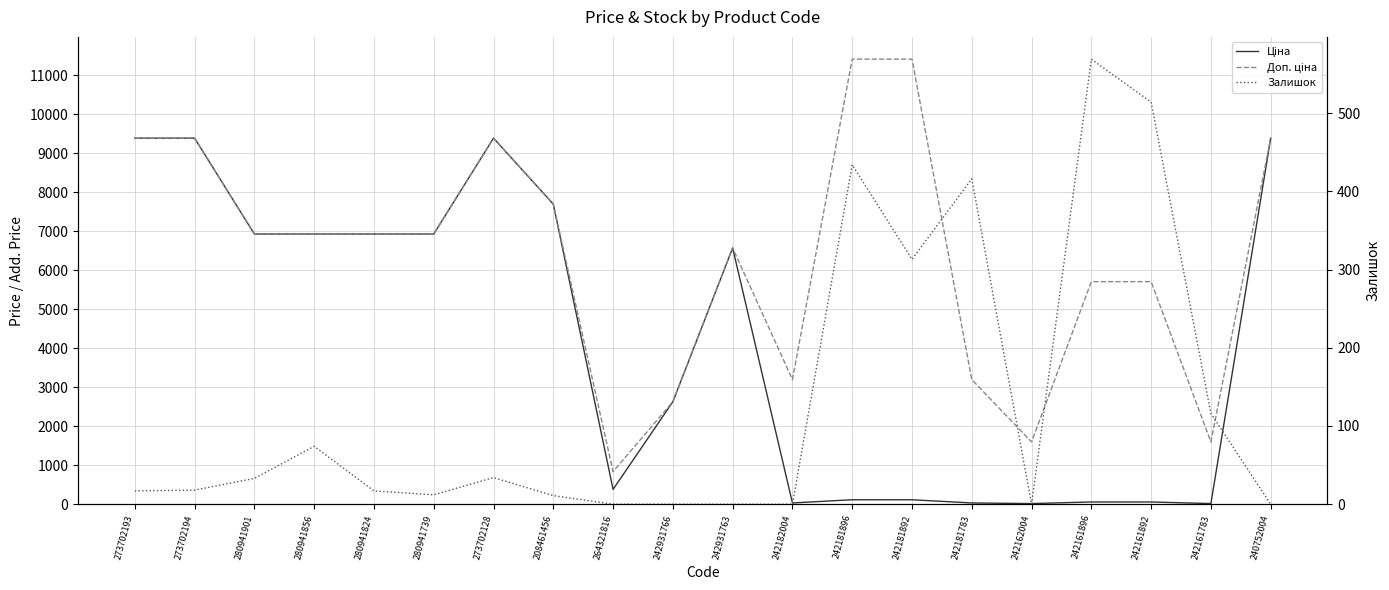

In Ціна, how many points are higher than both neighbors (excluding endpoints)?

2